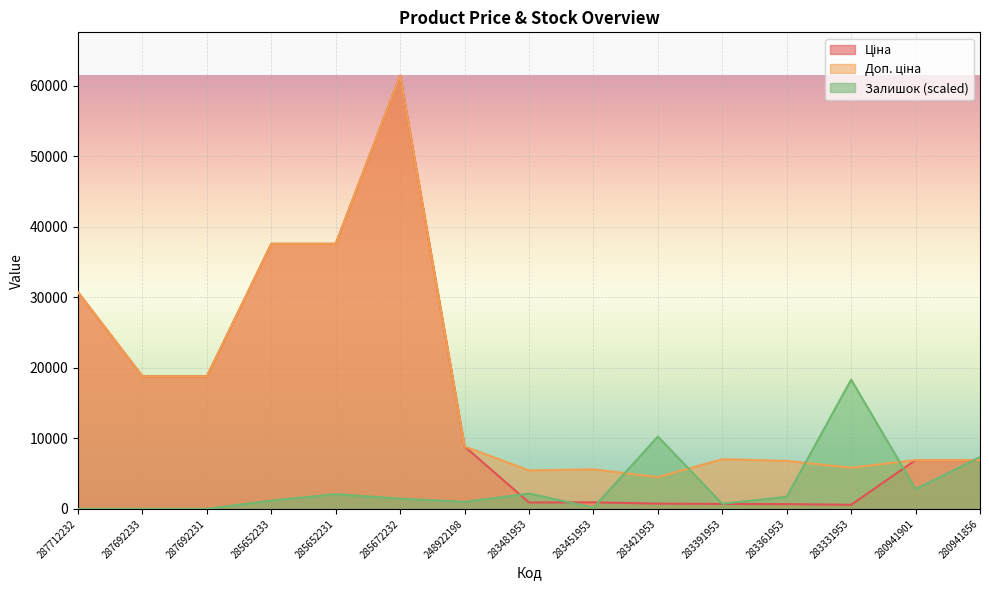

True or false: Ціна has a value of 1193.7 at 283421953.

False